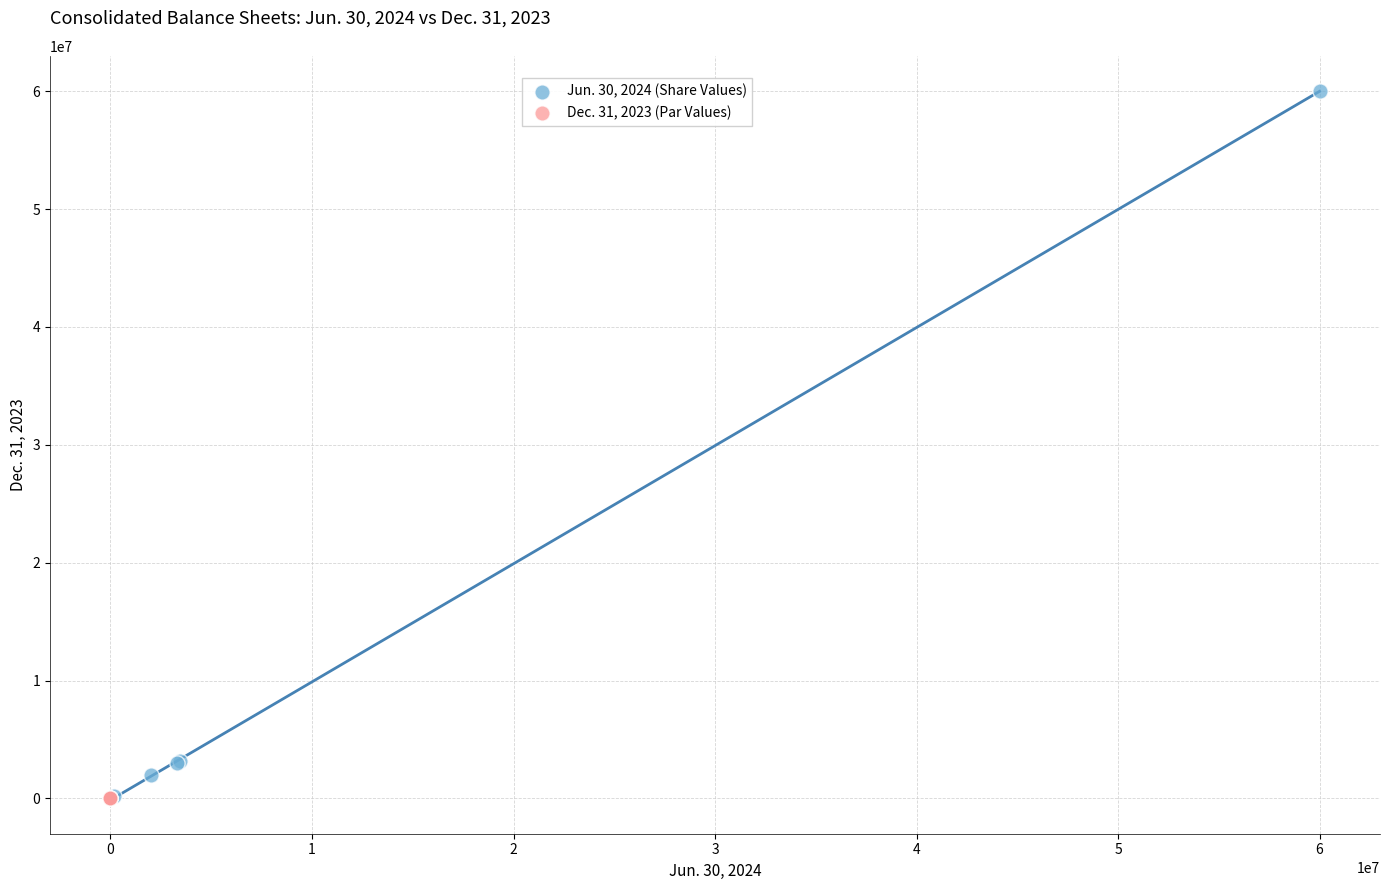

What are all the series names shown in the legend?

Jun. 30, 2024 (Share Values), Dec. 31, 2023 (Par Values)